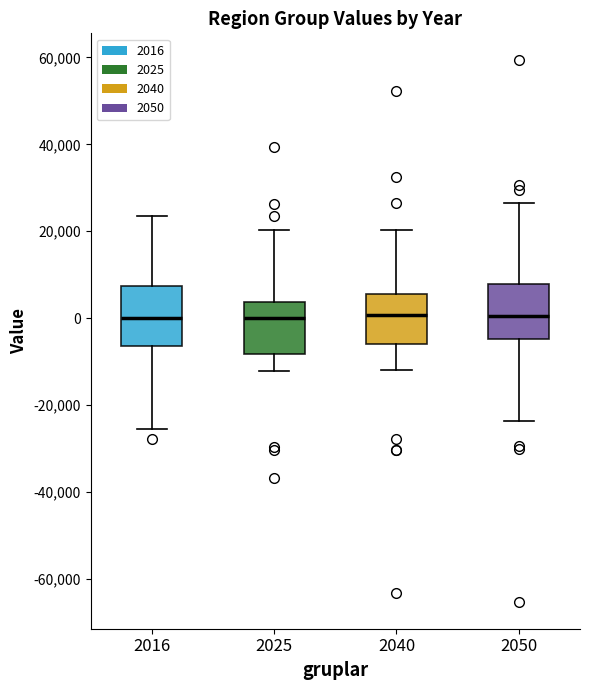

Where is the upper edge of the box at x = 2016 on the y-axis? The values are not printed on the chart, so give them approximately, as read against the axis.

8000